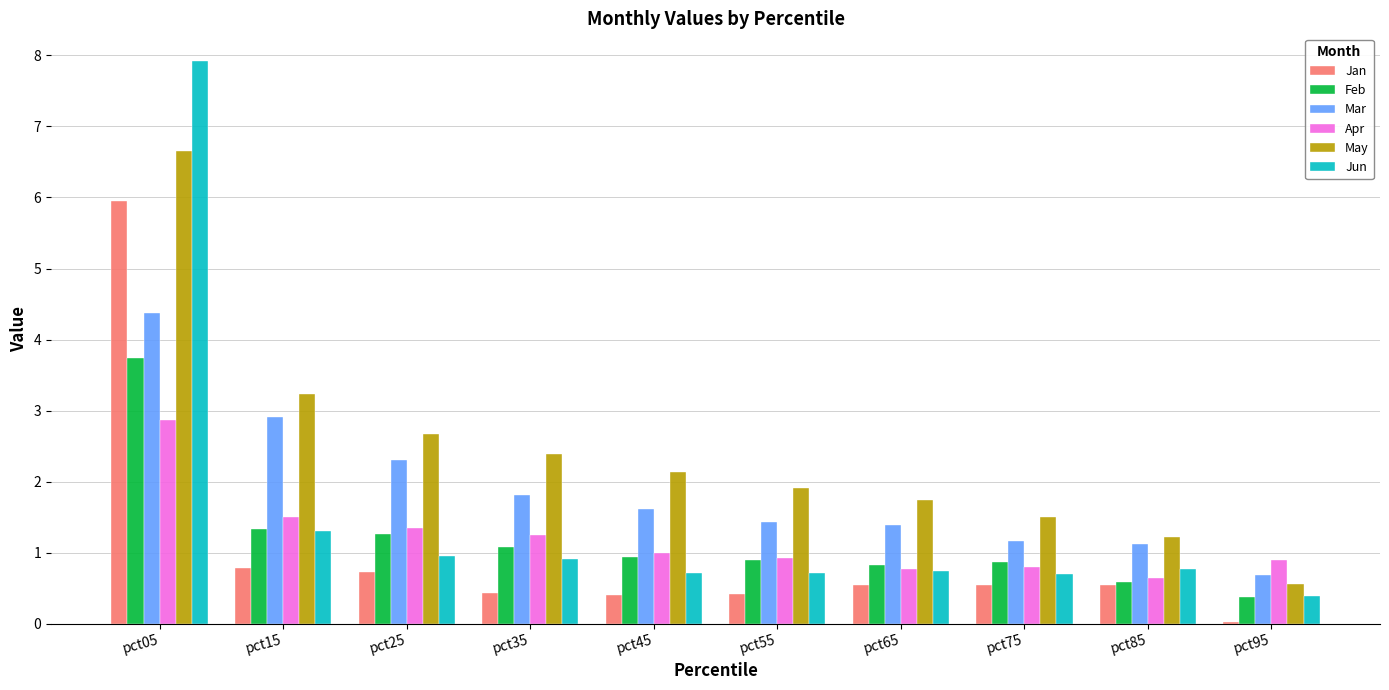

The Apr series shows 0.6 at pct85. True or false?

True